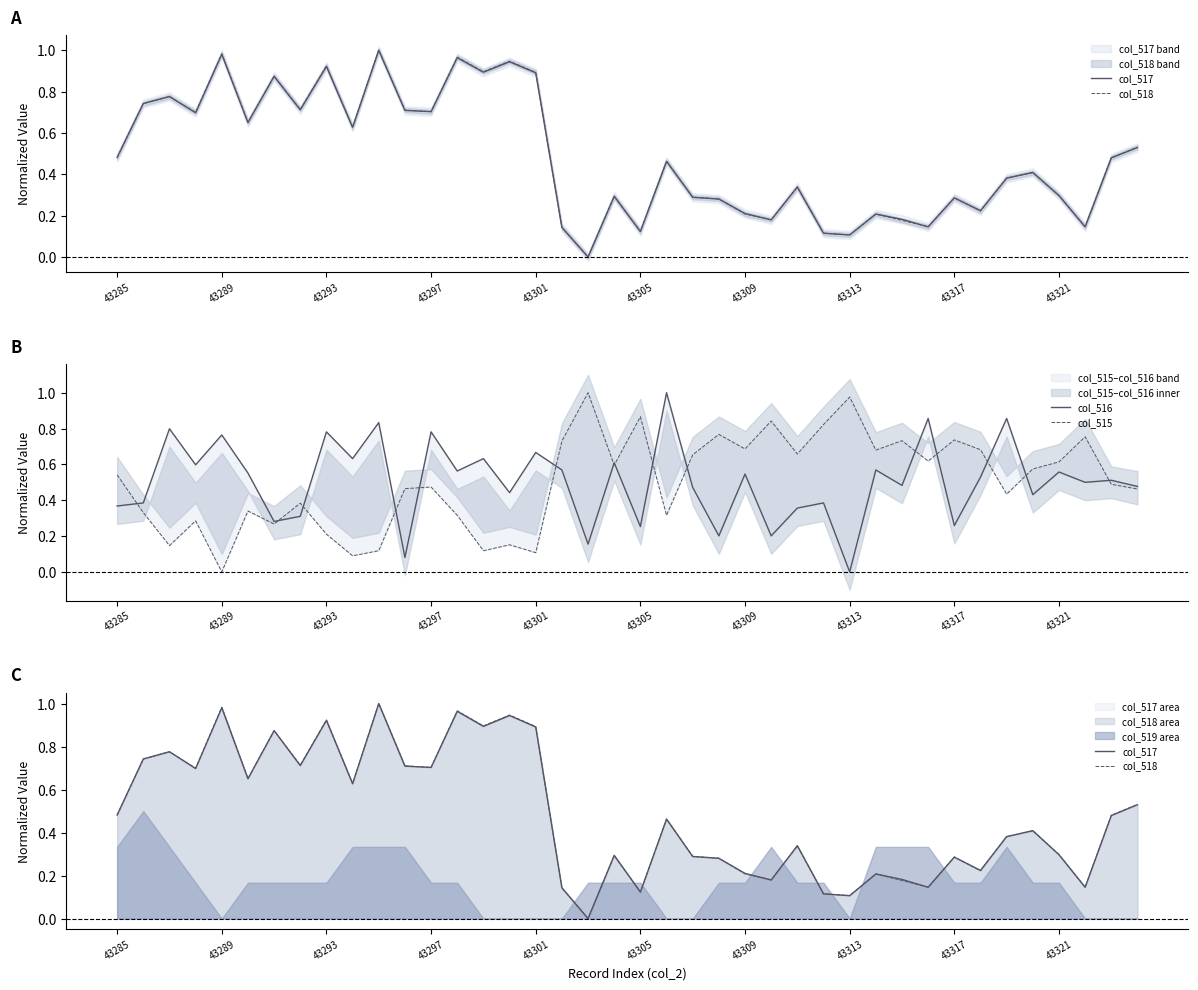

What is the average value of the col_518 series?

0.5